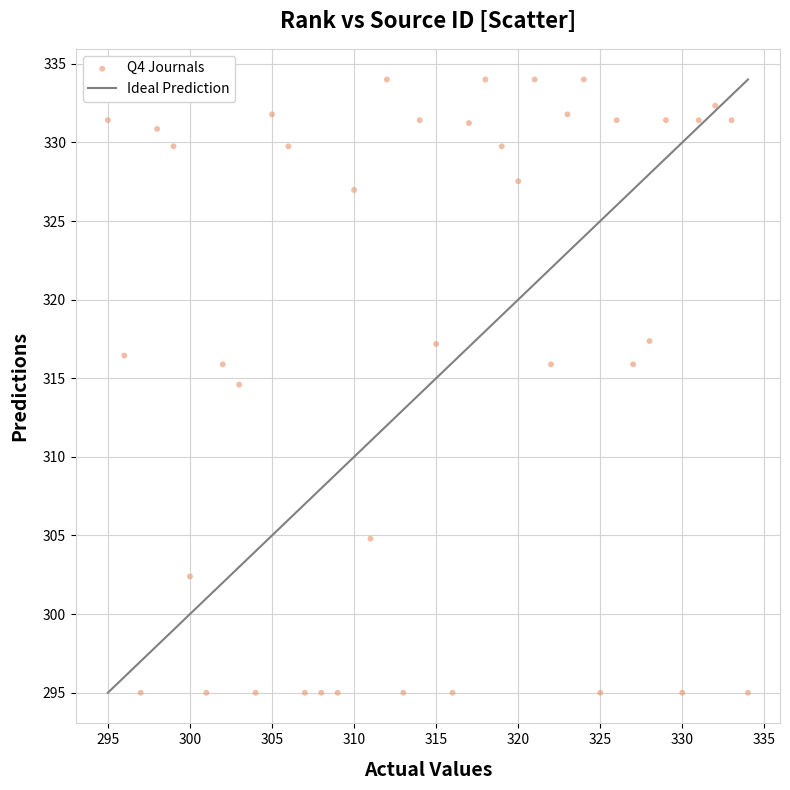

What Y value in the scatter plot is closest to 314?

314.6